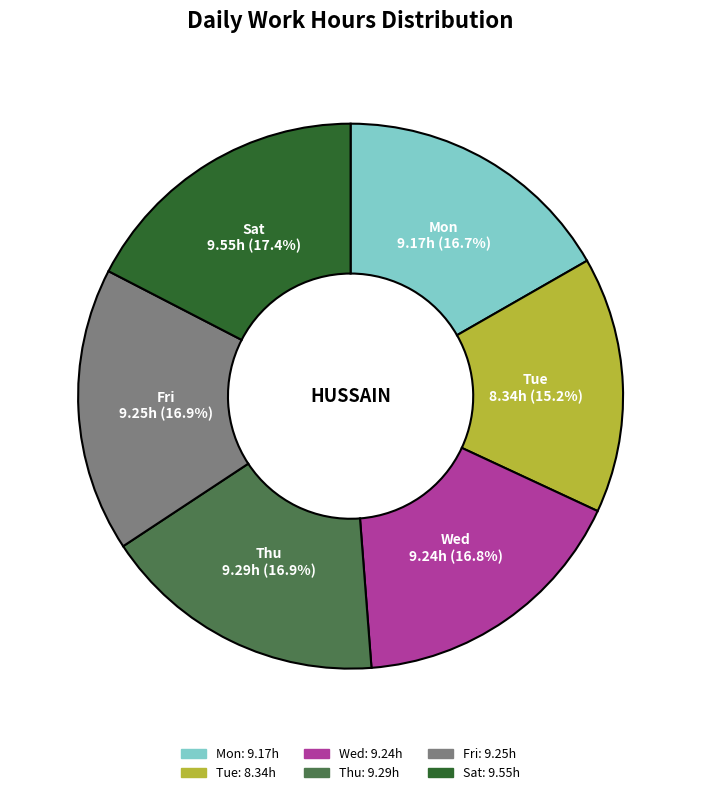

Is Thu the majority of the pie?

No